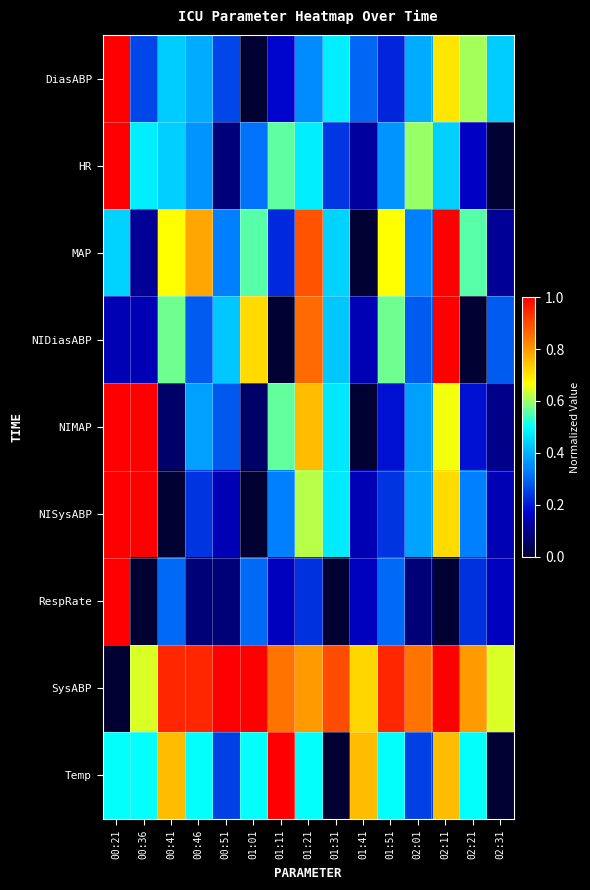

Which category has the highest value across all series?

00:21